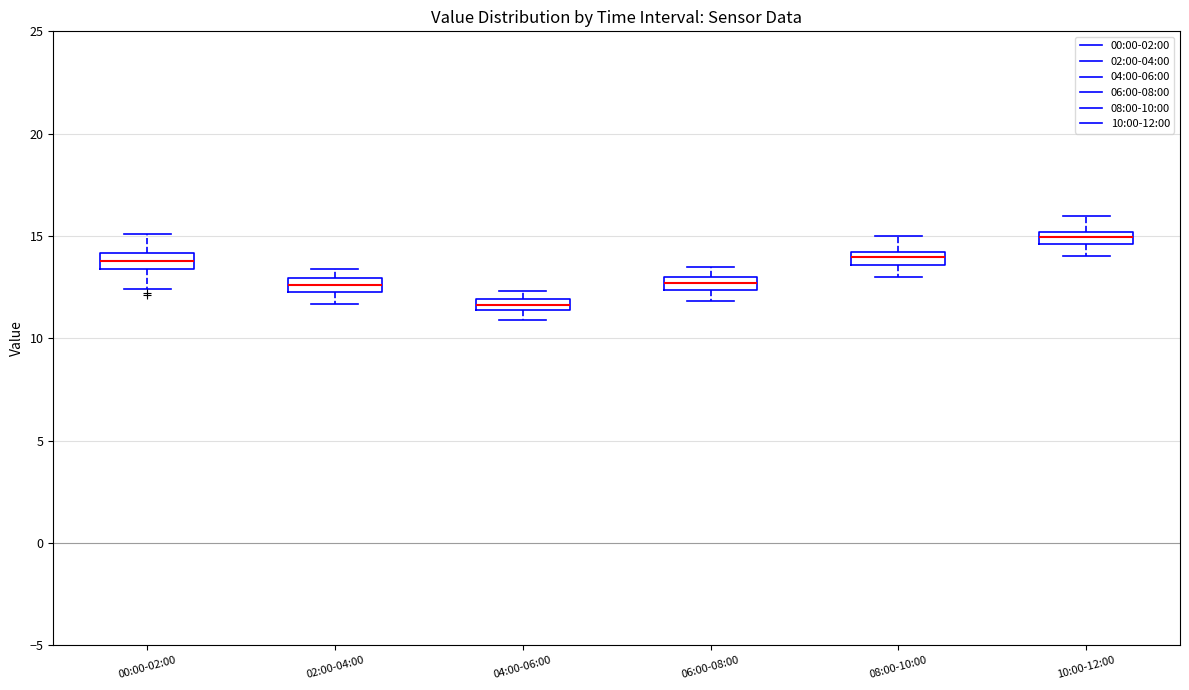

Which box's median line is the lowest?

04:00-06:00